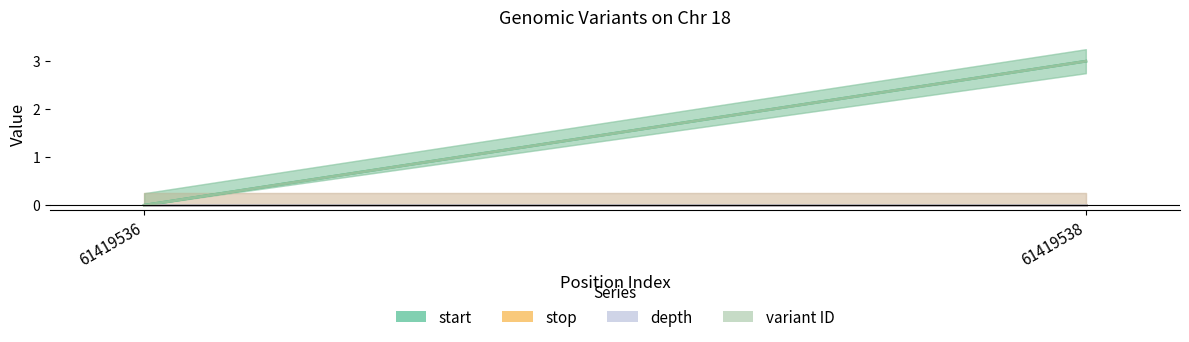

How many values in start are above zero?

1